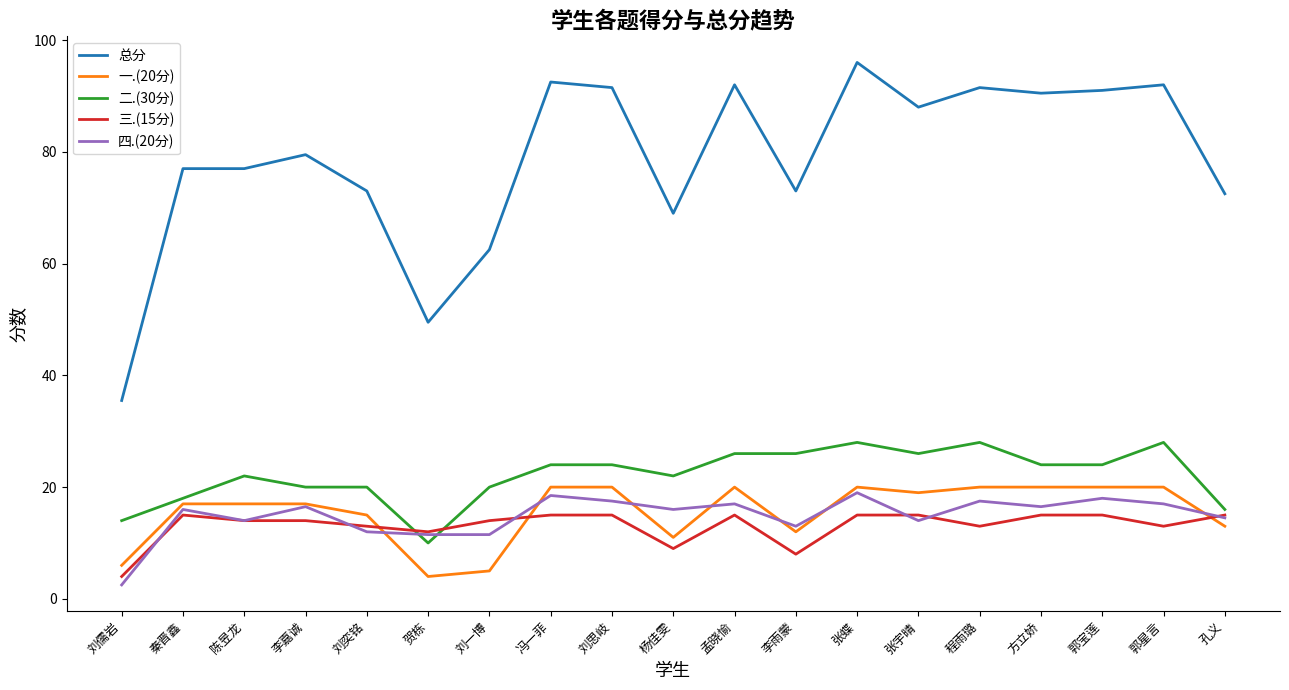

What value does the 总分 series have at 冯一菲?

92.5